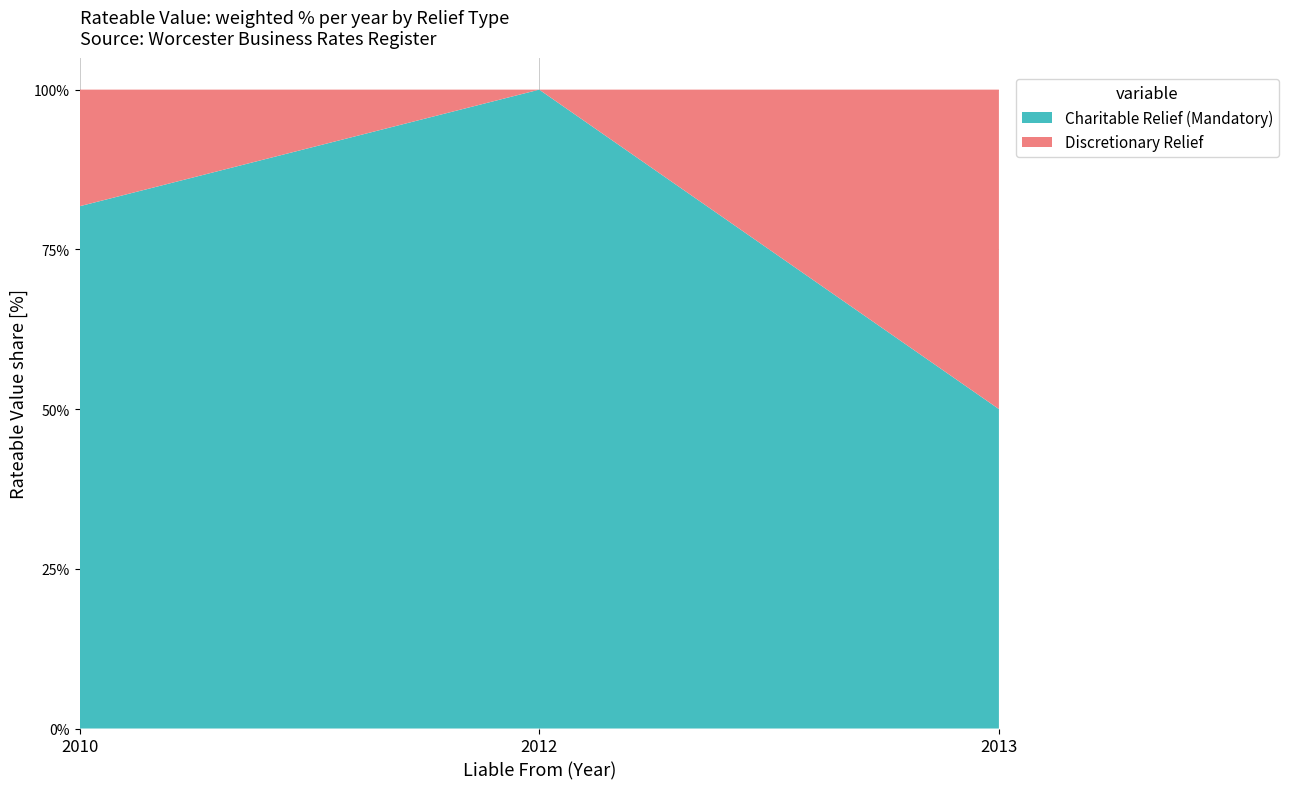

Reading left to right, transcribe the values for Charitable Relief (Mandatory).

81.7	100.0	50.0